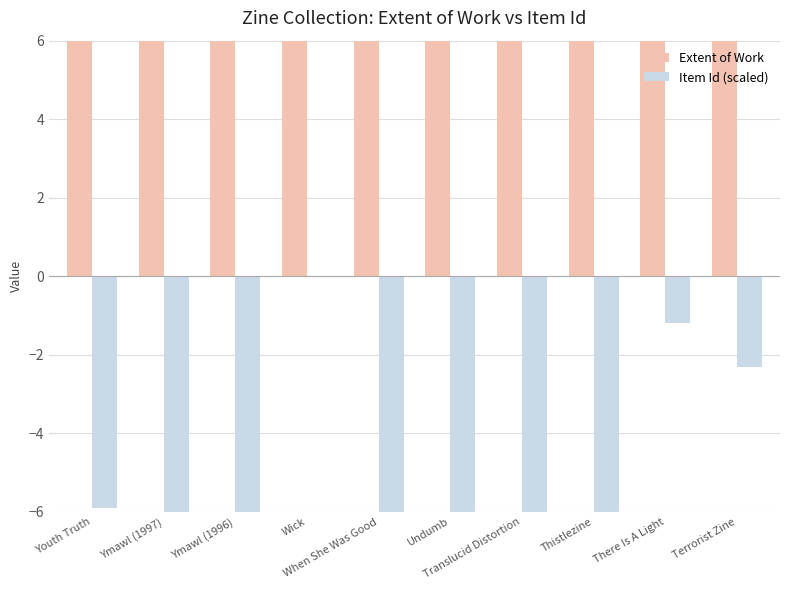

The Extent of Work series shows 19.4 at Wick. True or false?

False